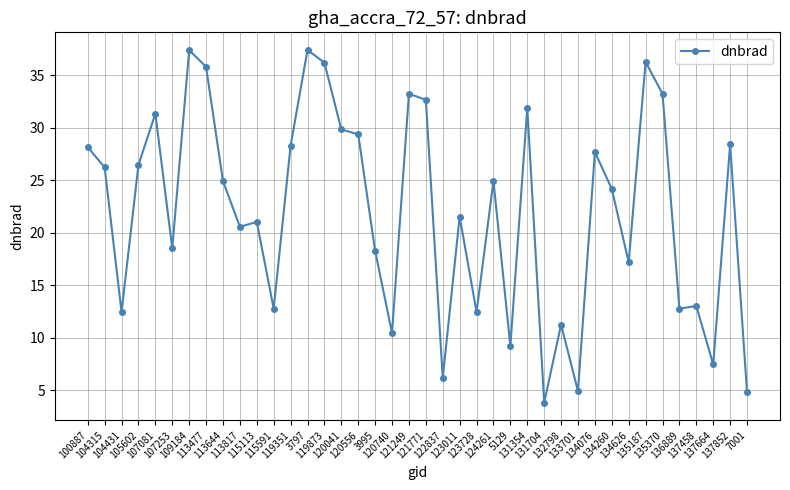

What is the smallest value displayed?

3.8